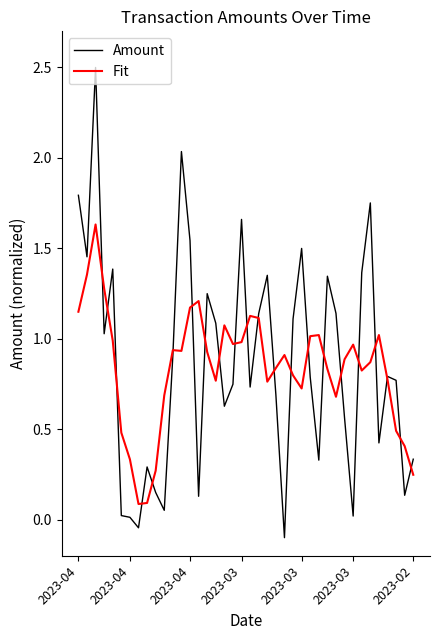

List the series in order of their peak value, lowest first.

Fit, Amount